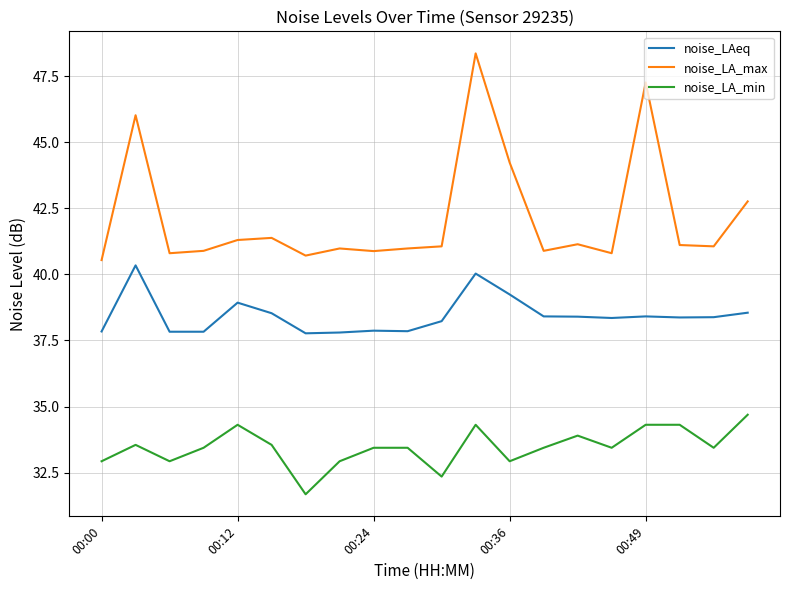

Which series has the widest spread of values?

noise_LA_max